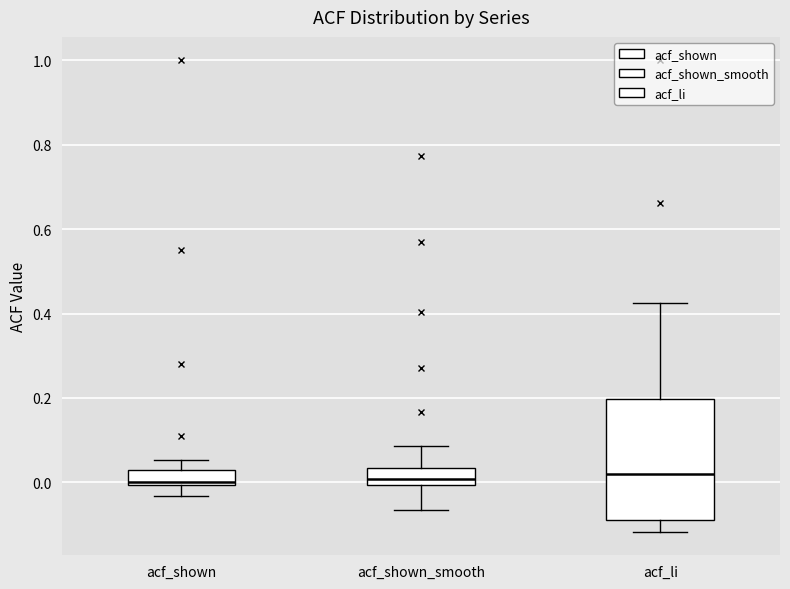

Which box is the tallest, from its lower edge to its upper edge?

acf_li